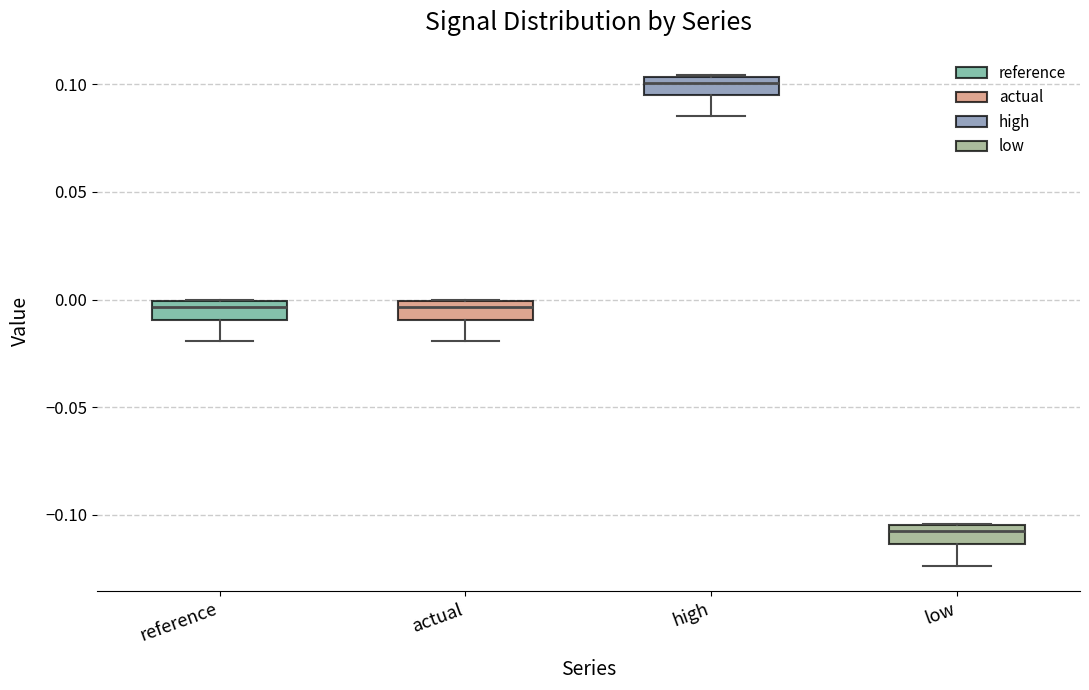

Reading left to right, transcribe this box plot: for each box, give where its median line is, the range the box spans, and where its two whiskers end, as read against the y-axis. The values are not printed on the chart, so give them approximately, as read against the axis.

reference: median -0.005, box -0.010 to 0.000, whiskers -0.020 to 0.000
actual: median -0.005, box -0.010 to 0.000, whiskers -0.020 to 0.000
high: median 0.100, box 0.095 to 0.105, whiskers 0.085 to 0.105
low: median -0.110, box -0.115 to -0.105, whiskers -0.125 to -0.105